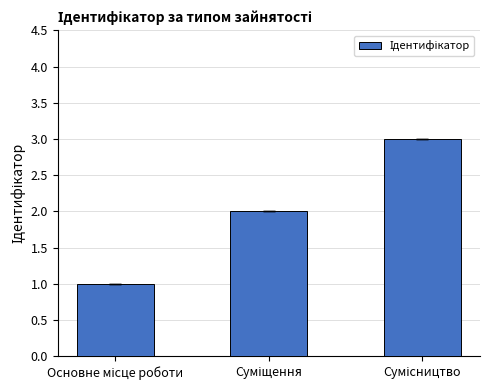

How many distinct data groups are displayed?

1